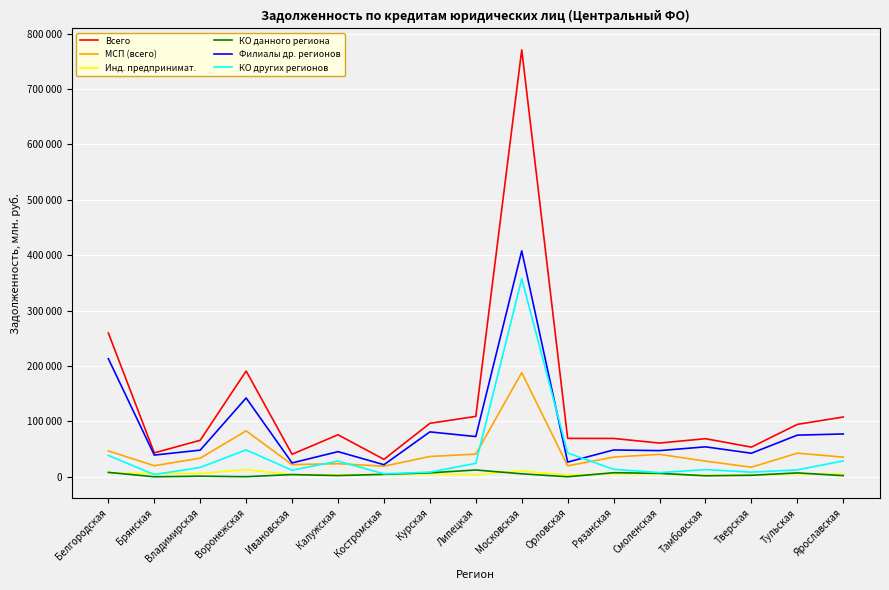

In Филиалы др. регионов, how many points are lower than both neighbors (excluding endpoints)?

7